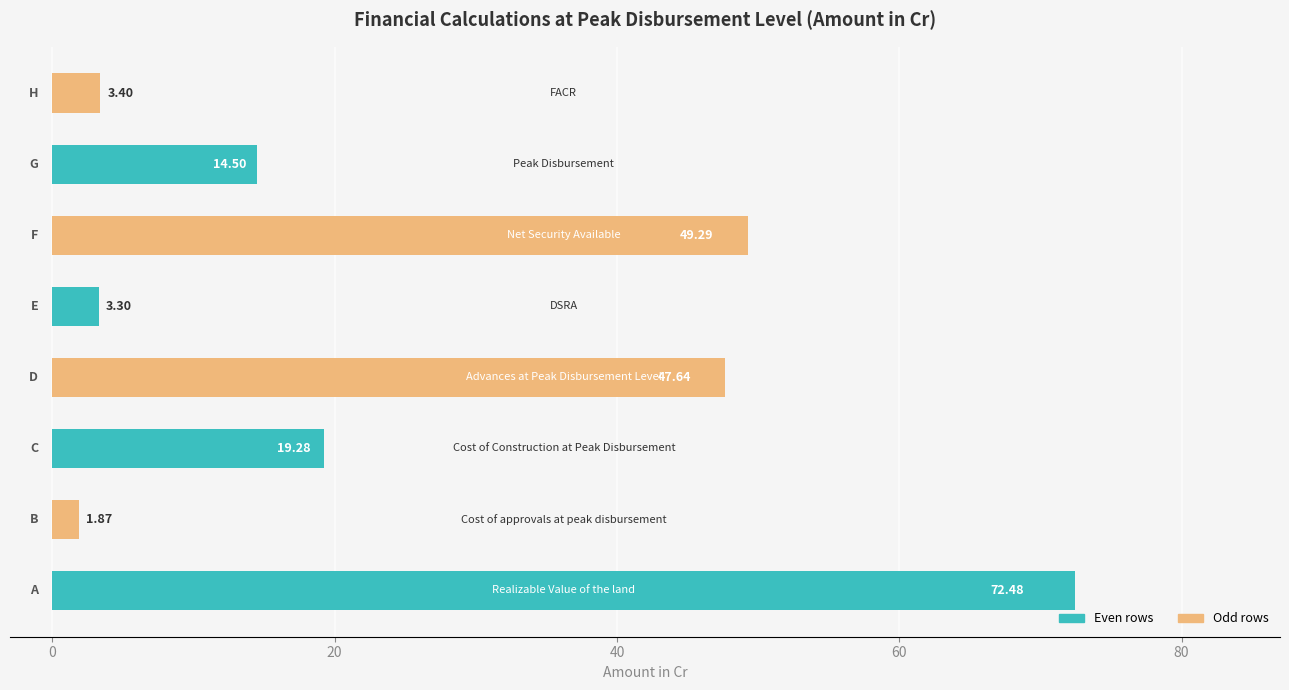

What is the sum of all values?

211.8